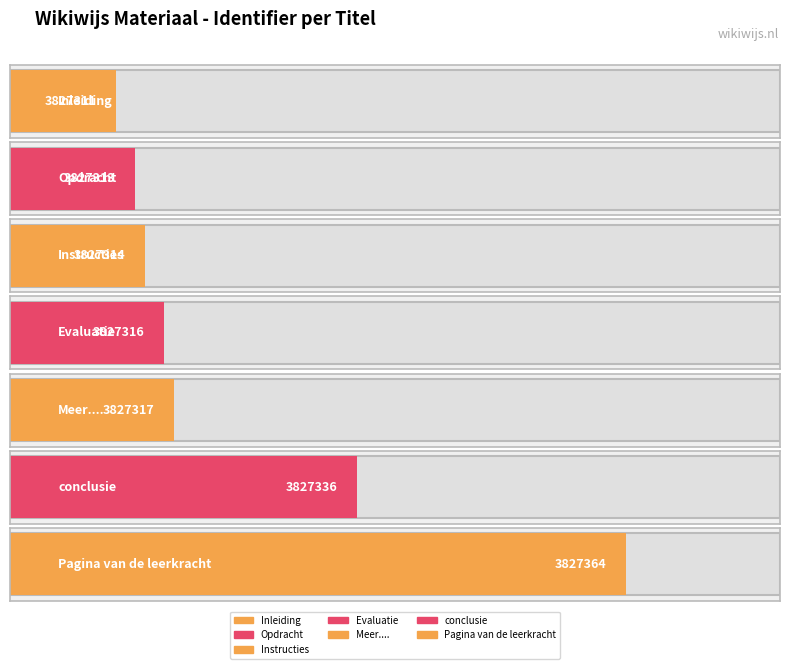

Which label corresponds to the largest value in the chart?

Pagina van de leerkracht